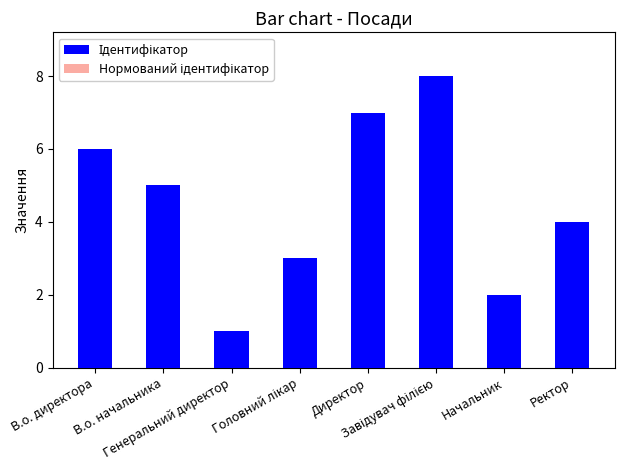

At which category does the chart reach its peak across all series?

Завідувач філією